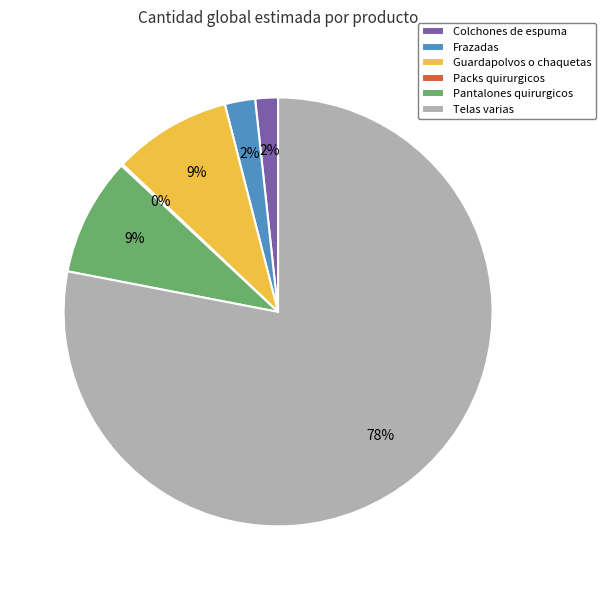

Is it true that Pantalones quirurgicos is 17% of the pie?

False